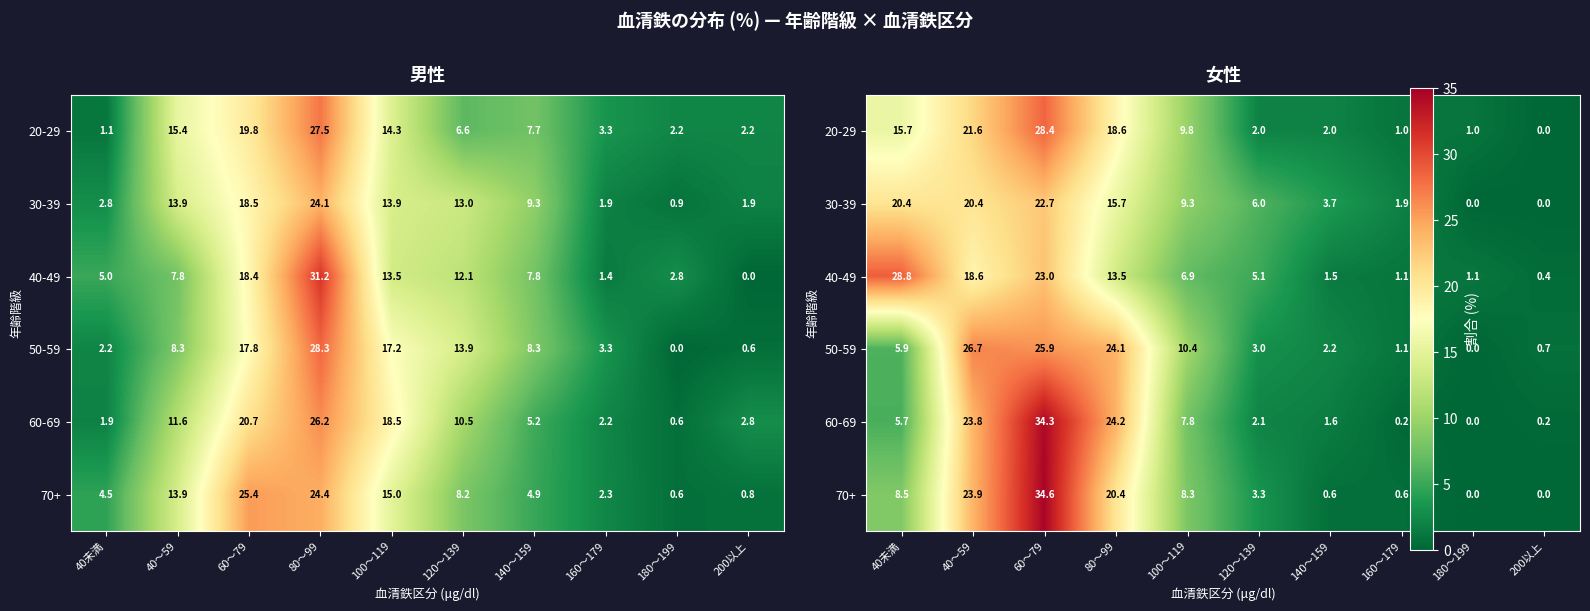

The value of 70+ at 60～79 is 58.2. True or false?

False